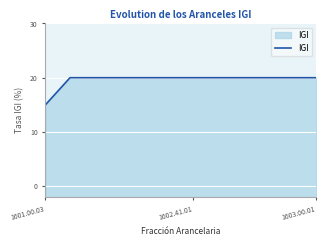

Which label corresponds to the smallest value in the chart?

1601.00.03